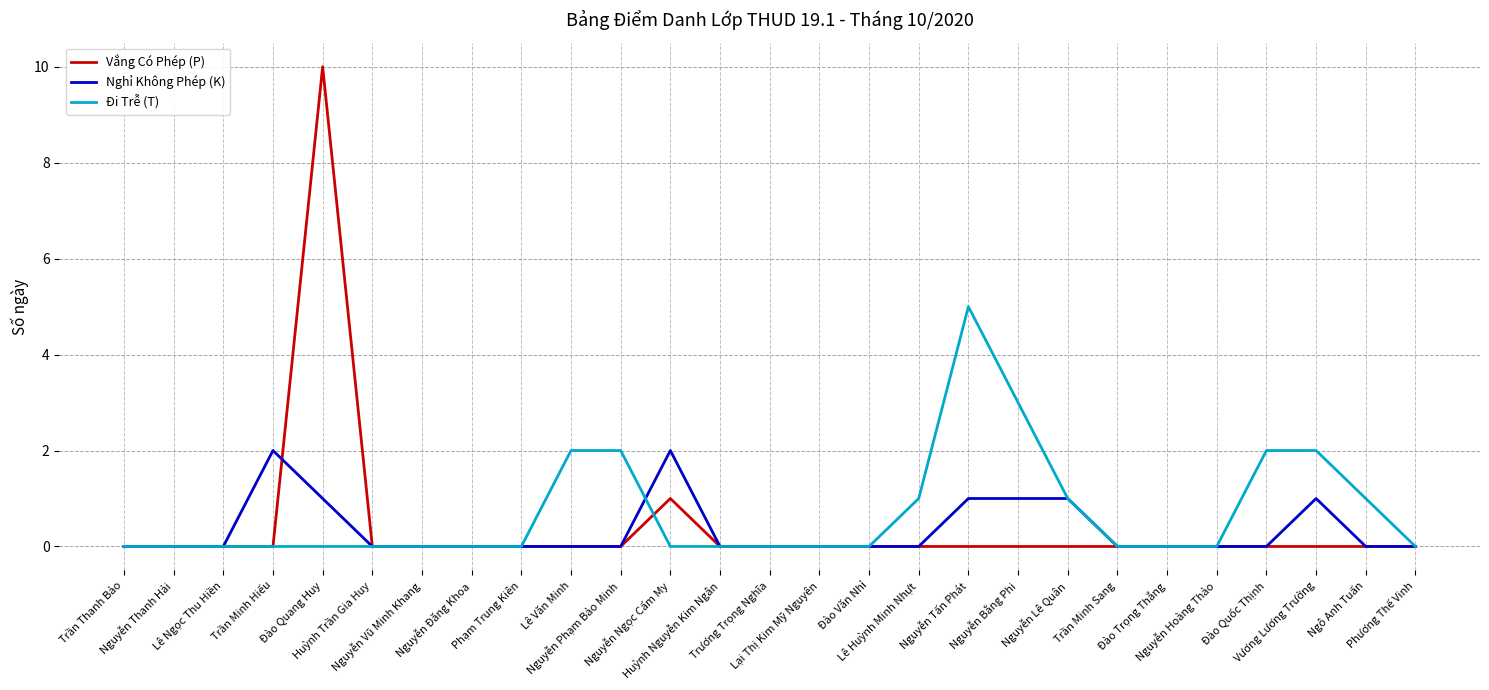

Rank the series by their maximum value, from highest to lowest.

Vắng Có Phép (P), Đi Trễ (T), Nghỉ Không Phép (K)